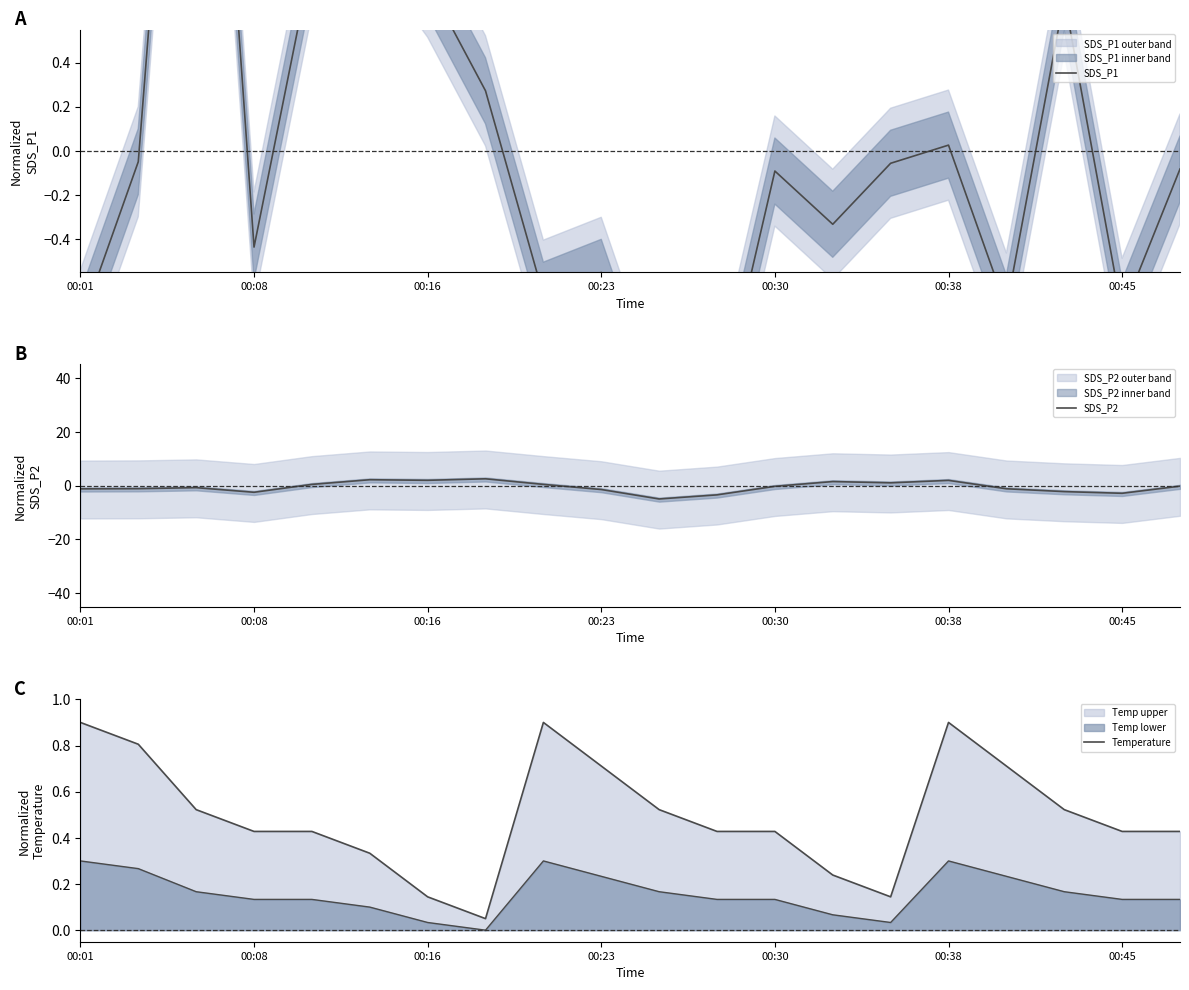

What is the difference between the maximum and second lowest values in the Temperature series?

0.8